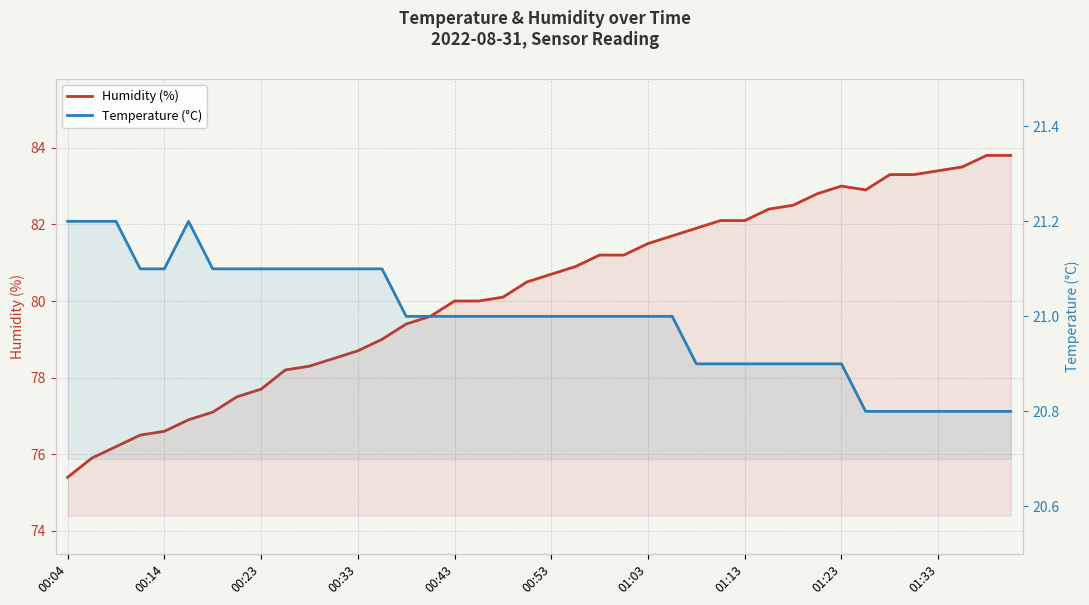

The value of Temperature (°C) at 35 is 20.8. True or false?

True